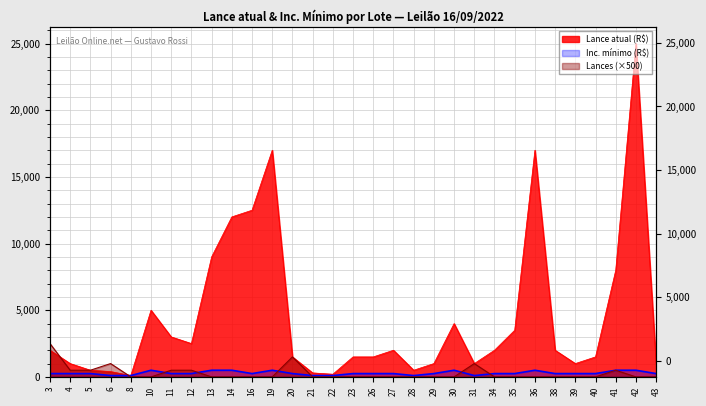

True or false: Lance atual (R$) and Inc. mínimo (R$) cross at least once.

False